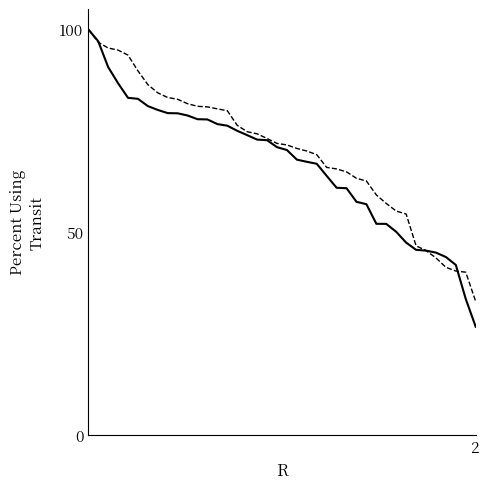

What is the maximum value shown in the chart?

100.0